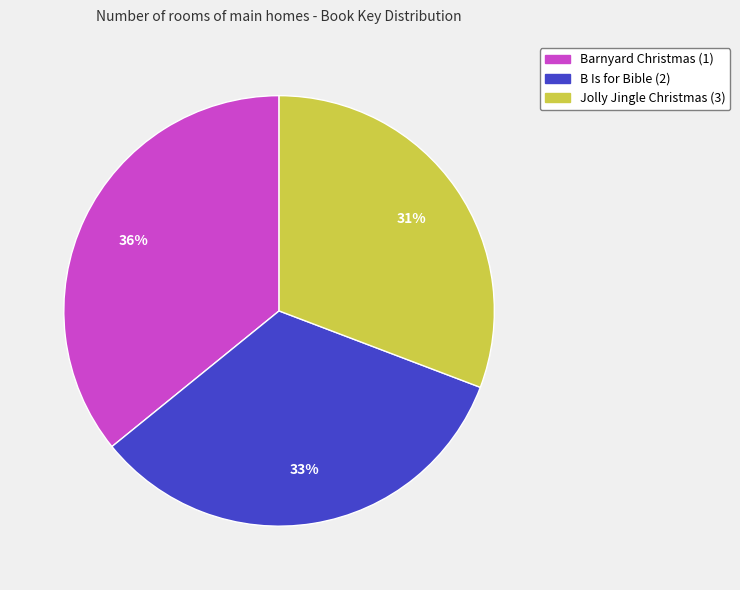

Between Jolly Jingle Christmas (3) and B Is for Bible (2), which is larger?

B Is for Bible (2)